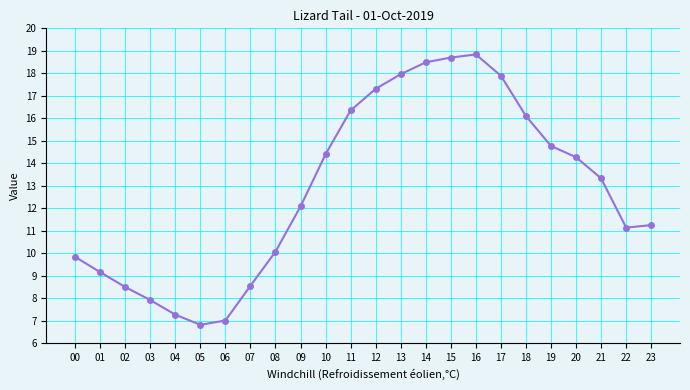

Where is the first local minimum?

05